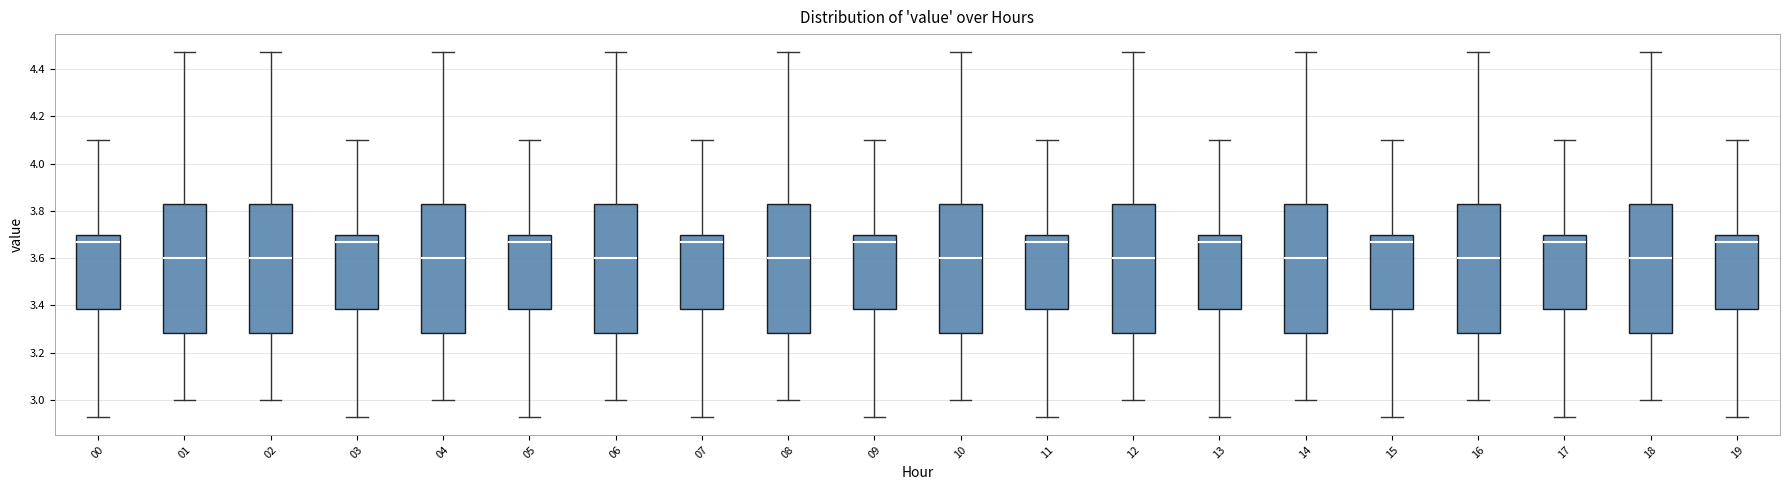

Reading left to right, read every box against the y-axis: the position of its median line, the range the box covers, and the ends of its whiskers. The values are not printed on the chart, so give them approximately, as read against the axis.

00: median 3.68, box 3.38 to 3.70, whiskers 2.94 to 4.10
01: median 3.60, box 3.28 to 3.84, whiskers 3.00 to 4.48
02: median 3.60, box 3.28 to 3.84, whiskers 3.00 to 4.48
03: median 3.68, box 3.38 to 3.70, whiskers 2.94 to 4.10
04: median 3.60, box 3.28 to 3.84, whiskers 3.00 to 4.48
05: median 3.68, box 3.38 to 3.70, whiskers 2.94 to 4.10
06: median 3.60, box 3.28 to 3.84, whiskers 3.00 to 4.48
07: median 3.68, box 3.38 to 3.70, whiskers 2.94 to 4.10
08: median 3.60, box 3.28 to 3.84, whiskers 3.00 to 4.48
09: median 3.68, box 3.38 to 3.70, whiskers 2.94 to 4.10
10: median 3.60, box 3.28 to 3.84, whiskers 3.00 to 4.48
11: median 3.68, box 3.38 to 3.70, whiskers 2.94 to 4.10
12: median 3.60, box 3.28 to 3.84, whiskers 3.00 to 4.48
13: median 3.68, box 3.38 to 3.70, whiskers 2.94 to 4.10
14: median 3.60, box 3.28 to 3.84, whiskers 3.00 to 4.48
15: median 3.68, box 3.38 to 3.70, whiskers 2.94 to 4.10
16: median 3.60, box 3.28 to 3.84, whiskers 3.00 to 4.48
17: median 3.68, box 3.38 to 3.70, whiskers 2.94 to 4.10
18: median 3.60, box 3.28 to 3.84, whiskers 3.00 to 4.48
19: median 3.68, box 3.38 to 3.70, whiskers 2.94 to 4.10